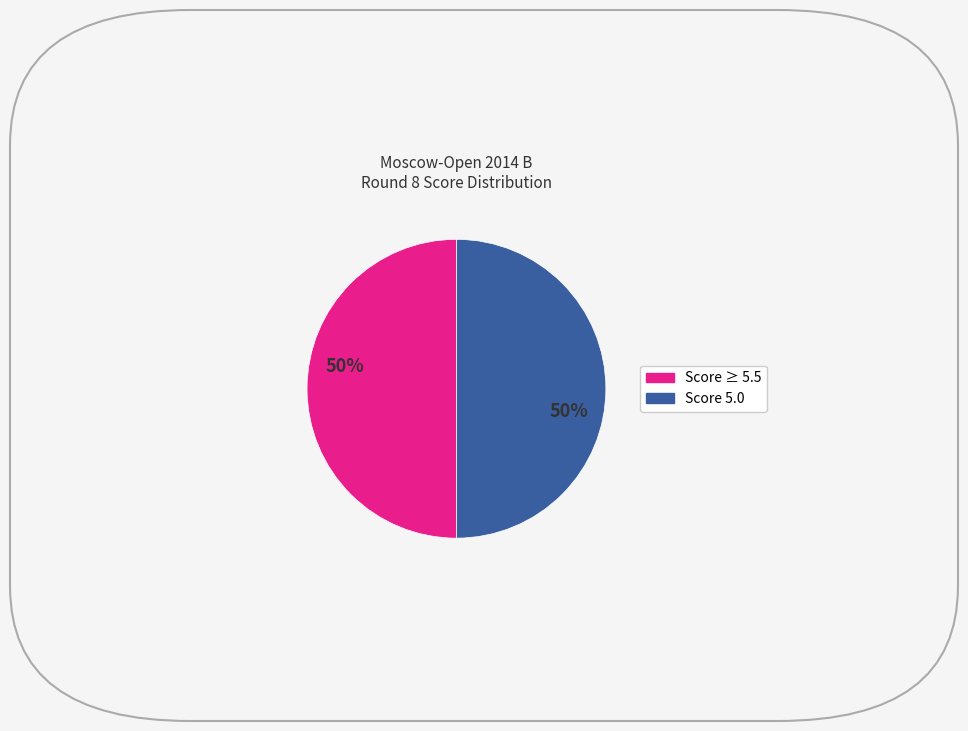

To the nearest percent, what is the average slice percentage?

50%